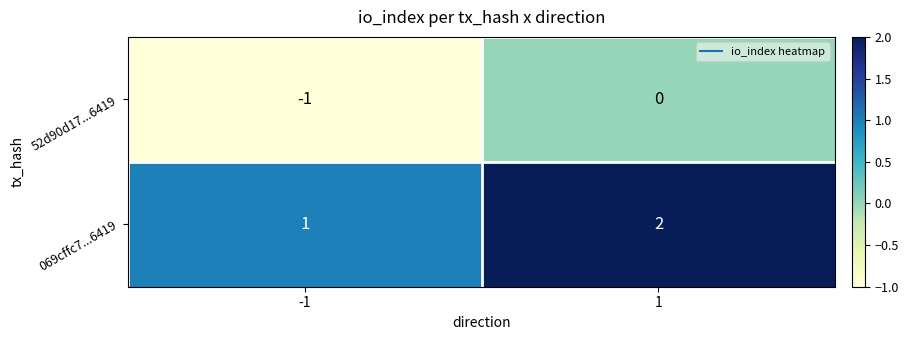

Reading left to right, transcribe all the data shown in this chart.

52d90d17...6419: -1	0
069cffc7...6419: 1	2